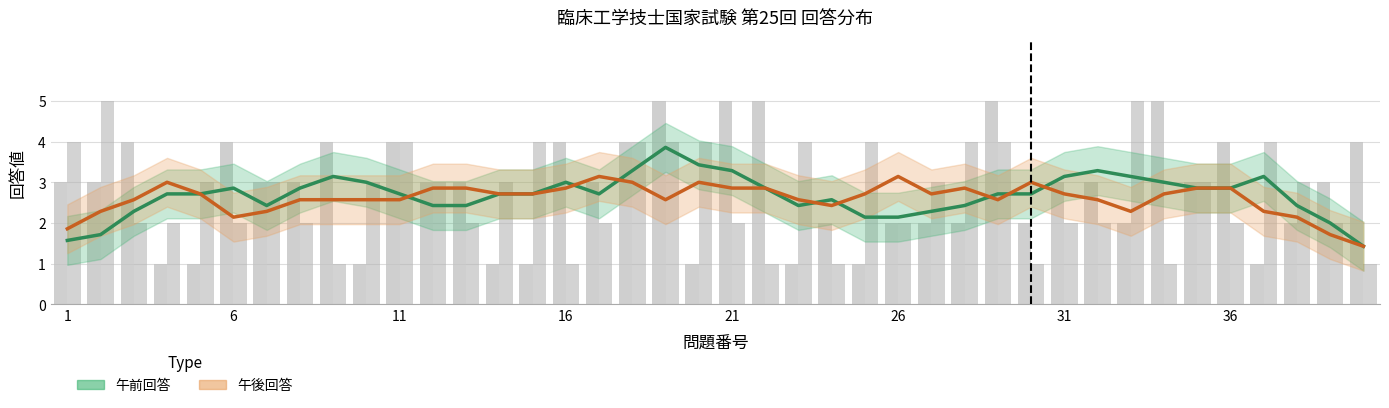

What is the sum of all 午後回答 values?

109